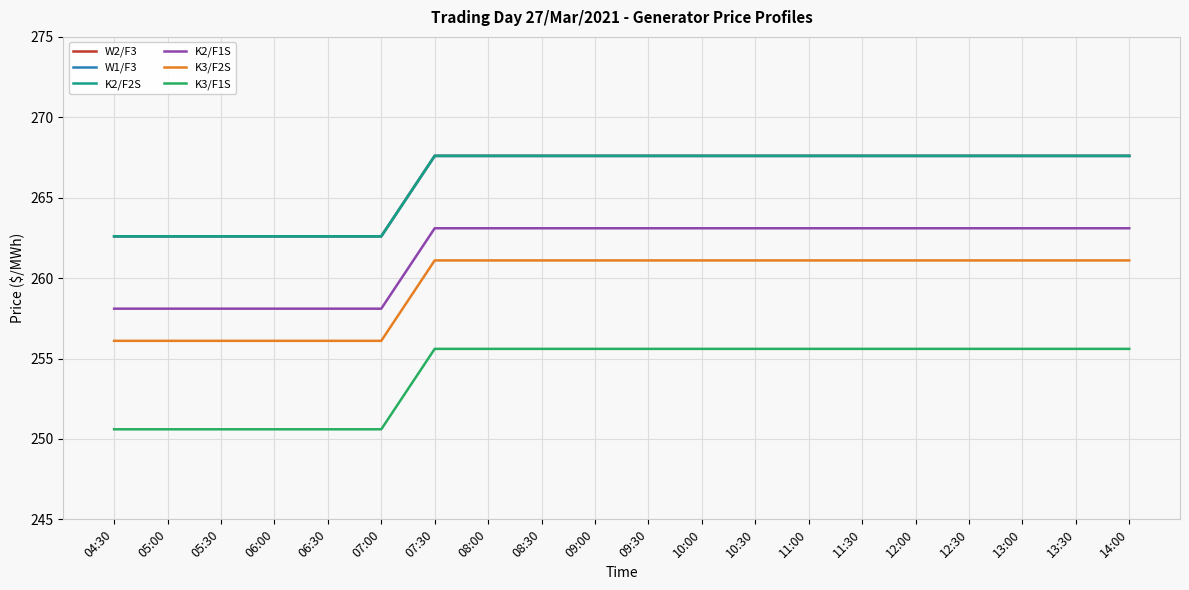

What is the value of the K3/F1S point at the 20th from the left?

255.6